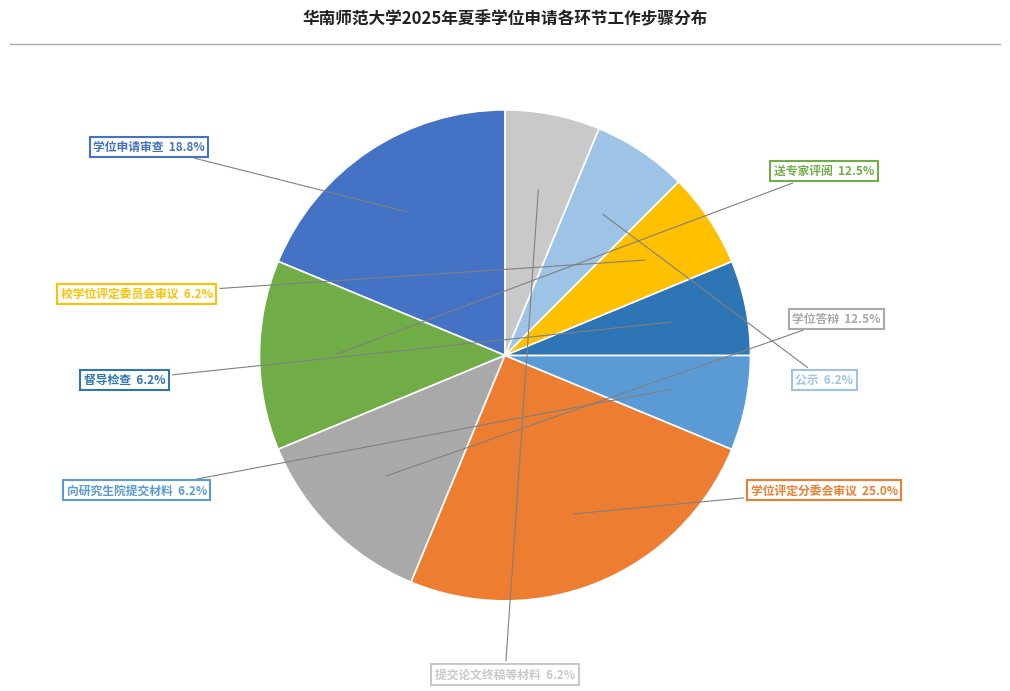

Which has a higher value, 公示 or 送专家评阅?

送专家评阅